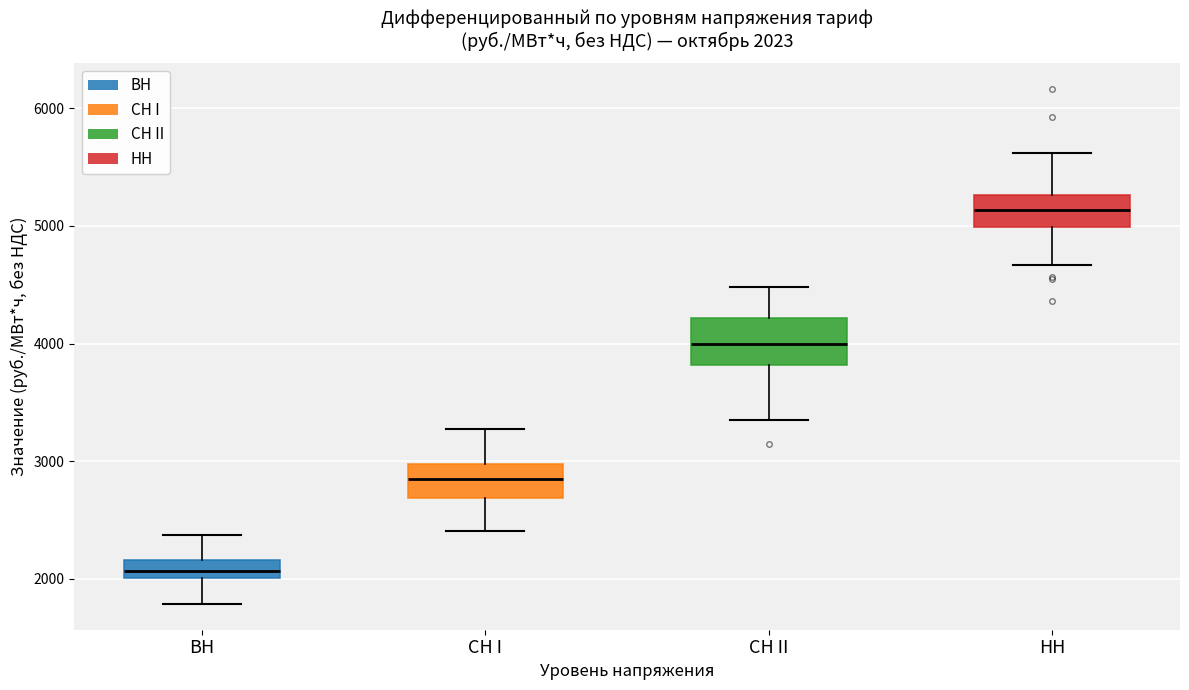

Which box is the tallest, from its lower edge to its upper edge?

СН II